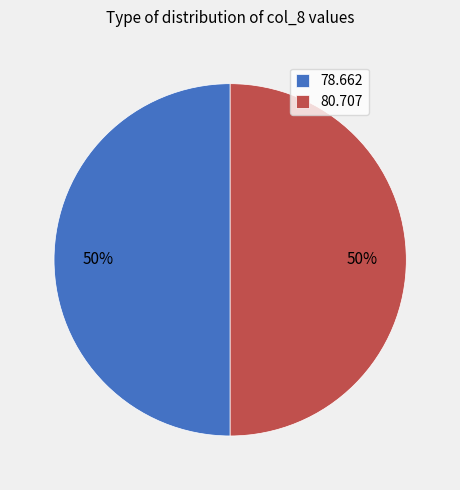

True or false: 78.662 accounts for 50% of the total.

True